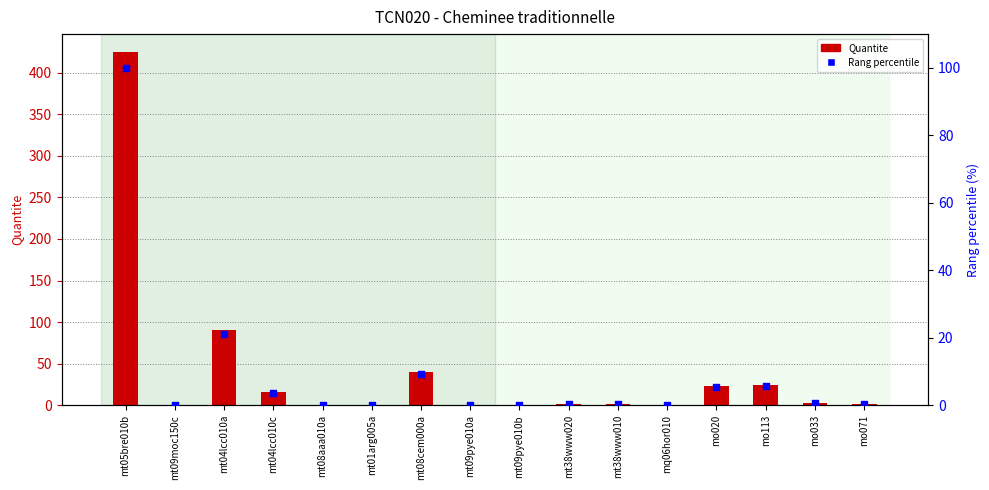

Which series reaches the minimum Y coordinate?

Rang percentile